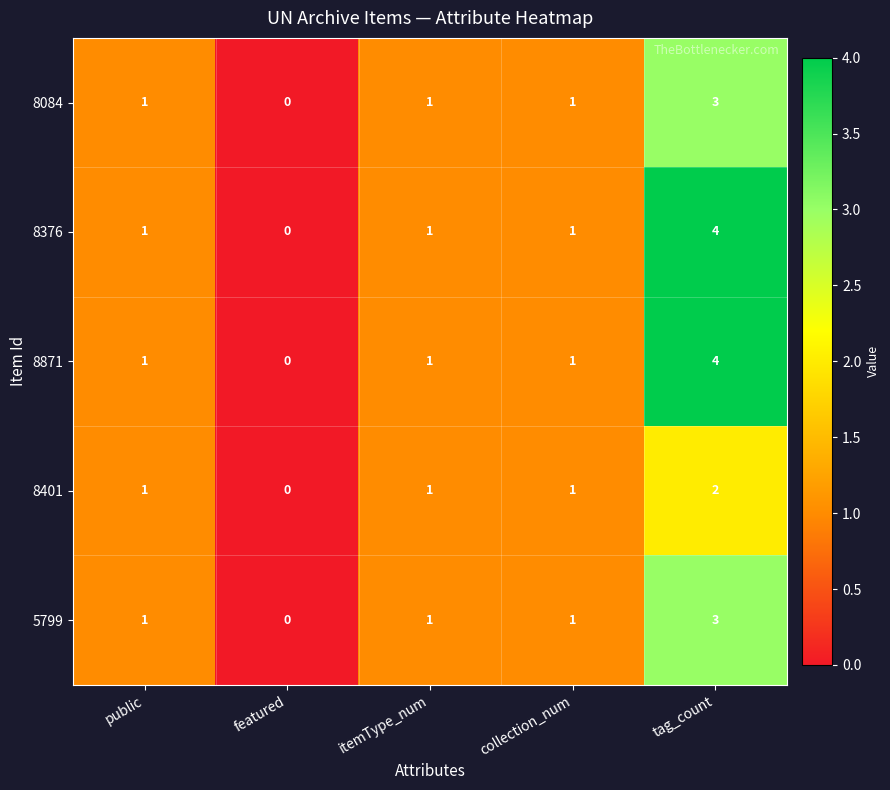

At which category is the sum across all series the highest?

tag_count